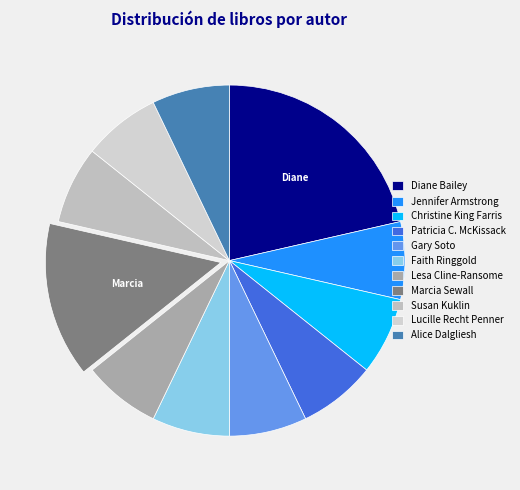

Is it true that Gary Soto is 1% of the pie?

False